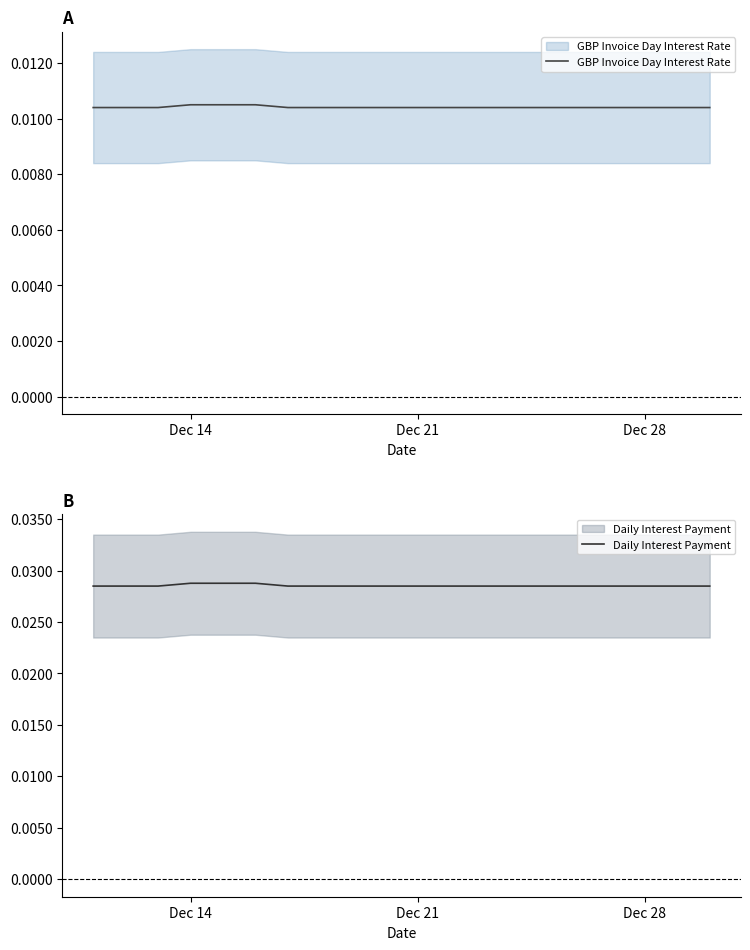

Does the chart have visible grid lines?

No